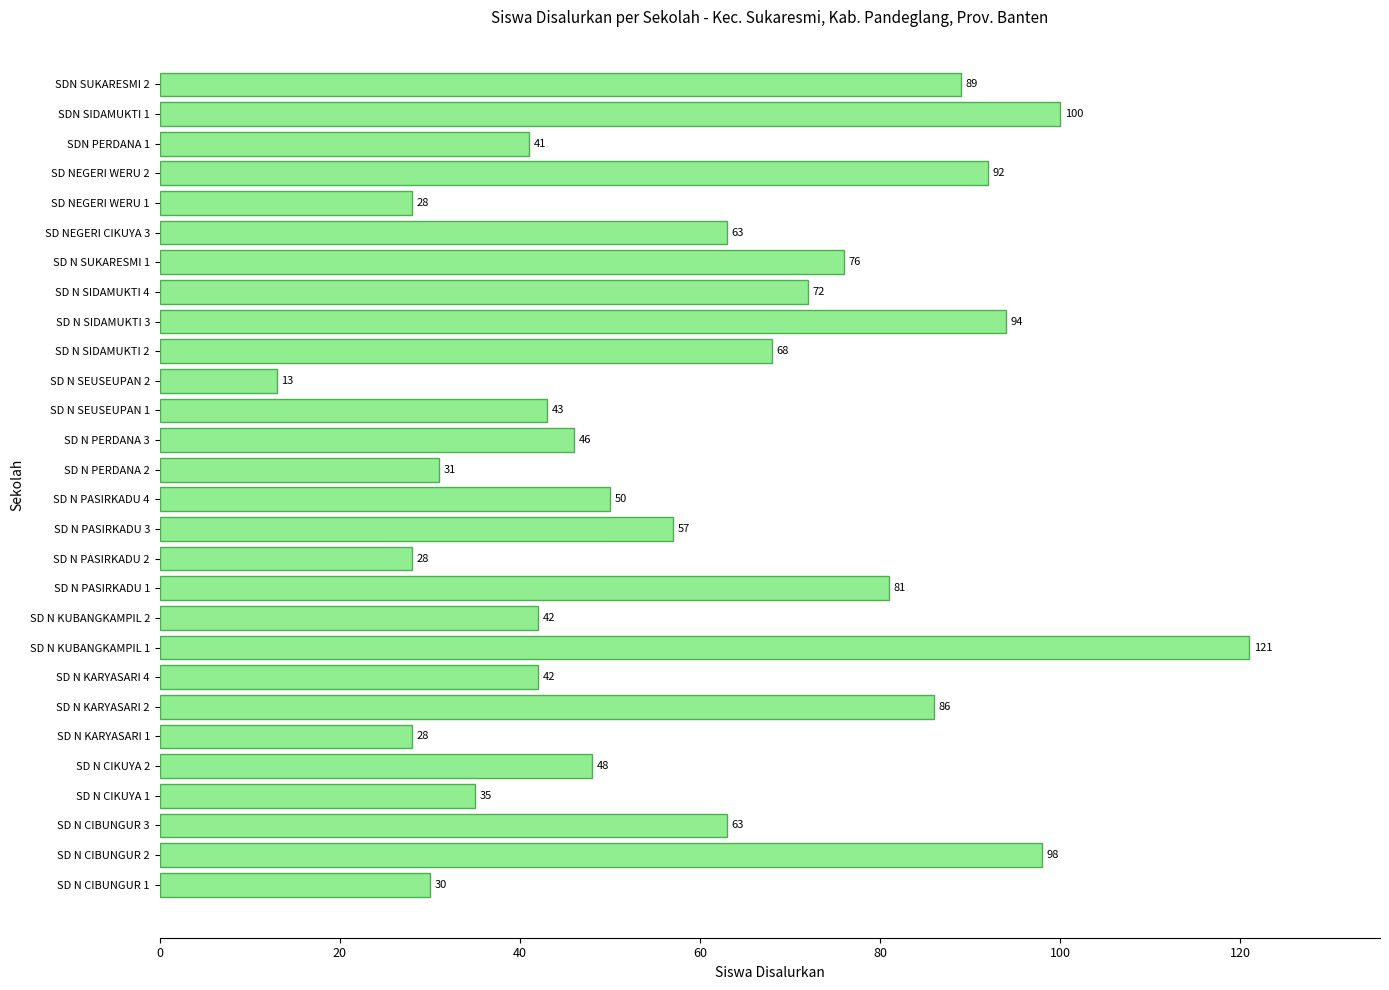

Reading bottom to top, what are all the values shown in this chart?

SD N CIBUNGUR 1=30	SD N CIBUNGUR 2=98	SD N CIBUNGUR 3=63	SD N CIKUYA 1=35	SD N CIKUYA 2=48	SD N KARYASARI 1=28	SD N KARYASARI 2=86	SD N KARYASARI 4=42	SD N KUBANGKAMPIL 1=121	SD N KUBANGKAMPIL 2=42	SD N PASIRKADU 1=81	SD N PASIRKADU 2=28	SD N PASIRKADU 3=57	SD N PASIRKADU 4=50	SD N PERDANA 2=31	SD N PERDANA 3=46	SD N SEUSEUPAN 1=43	SD N SEUSEUPAN 2=13	SD N SIDAMUKTI 2=68	SD N SIDAMUKTI 3=94	SD N SIDAMUKTI 4=72	SD N SUKARESMI 1=76	SD NEGERI CIKUYA 3=63	SD NEGERI WERU 1=28	SD NEGERI WERU 2=92	SDN PERDANA 1=41	SDN SIDAMUKTI 1=100	SDN SUKARESMI 2=89